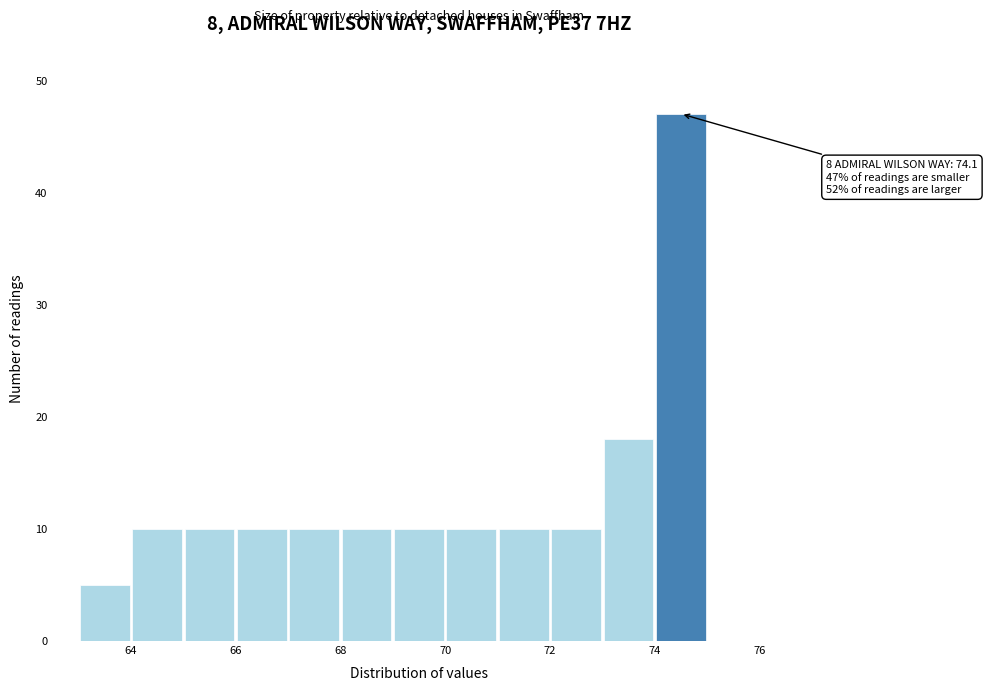

Over which range of the x-axis is the bar tallest?

74 to 75